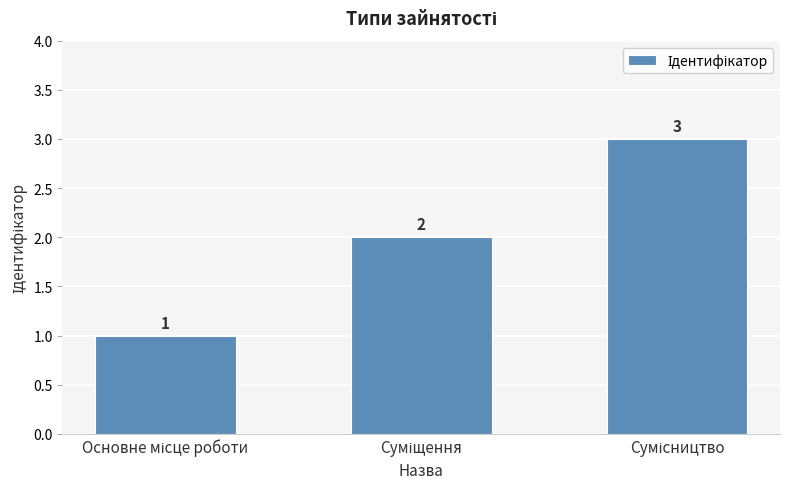

What is the value of the 1st bar from the left?

1